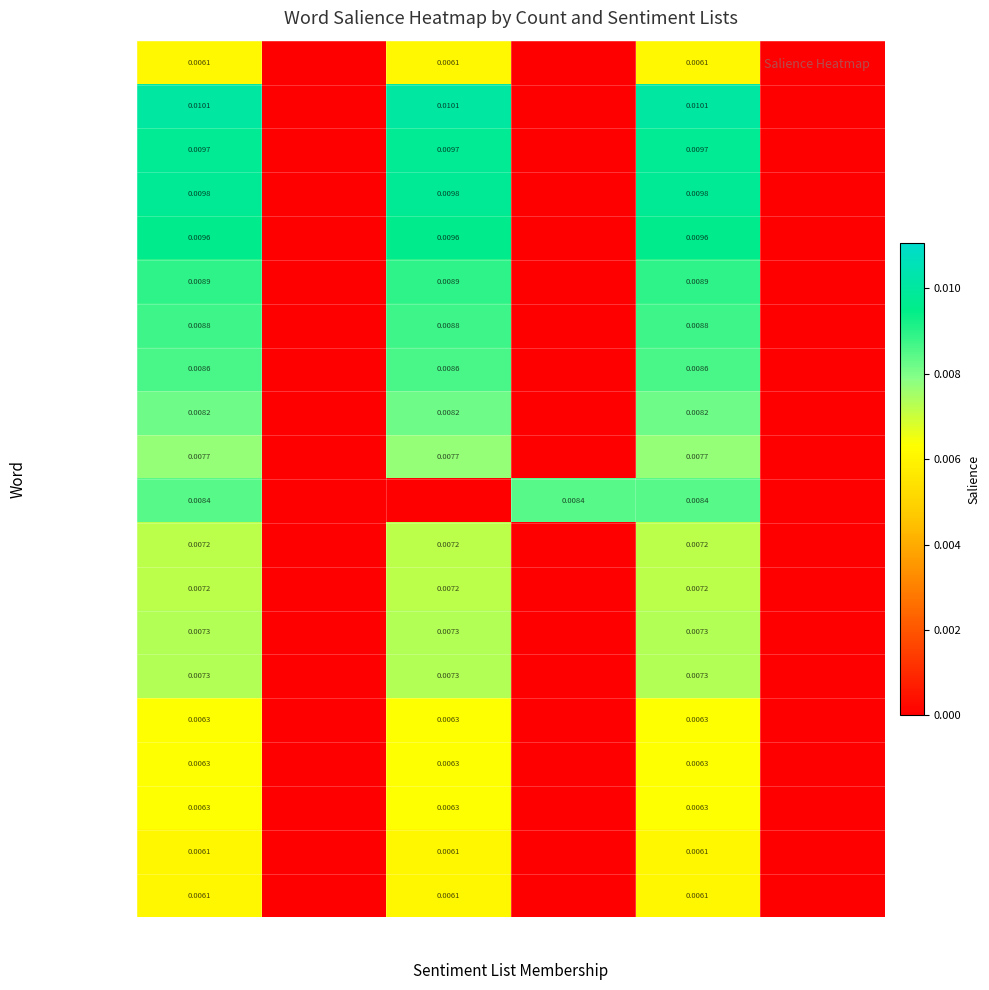

Is it true that #communications equals 0.0 at In List2?

True